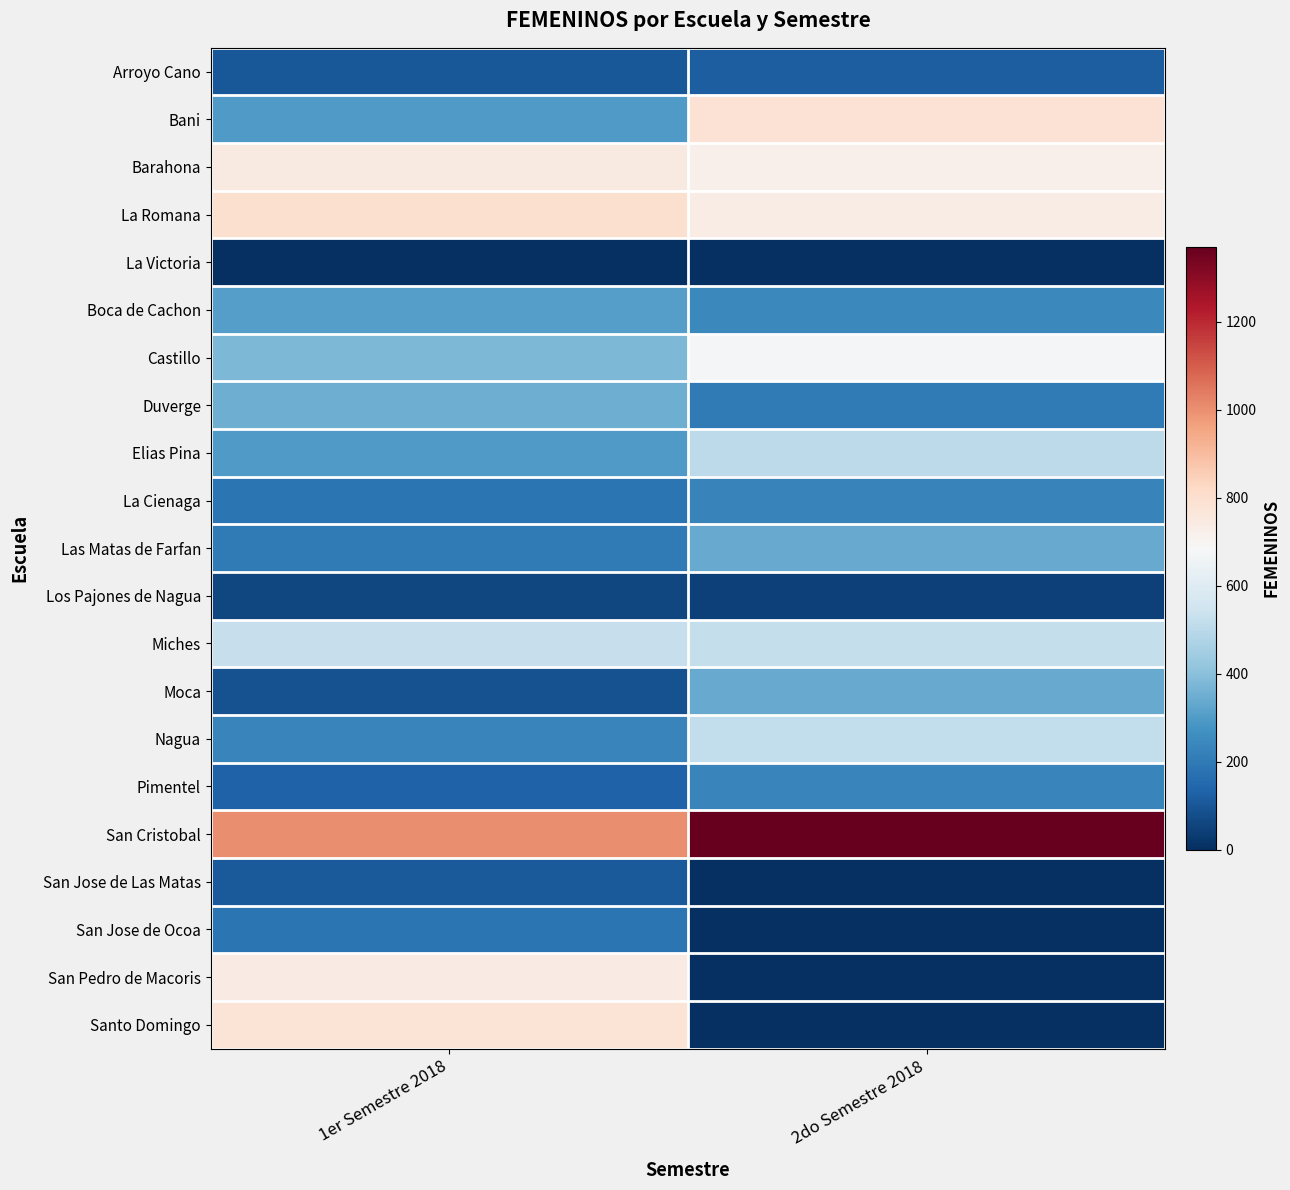

What is the spread (max minus min) of values at 2do Semestre 2018?

1371